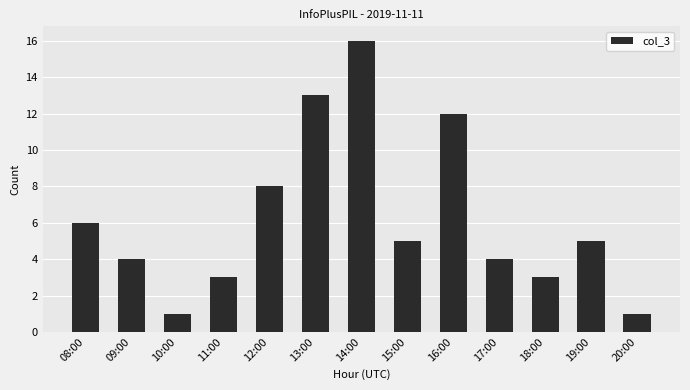

What is the sum of the values at 16:00 and 08:00?

18